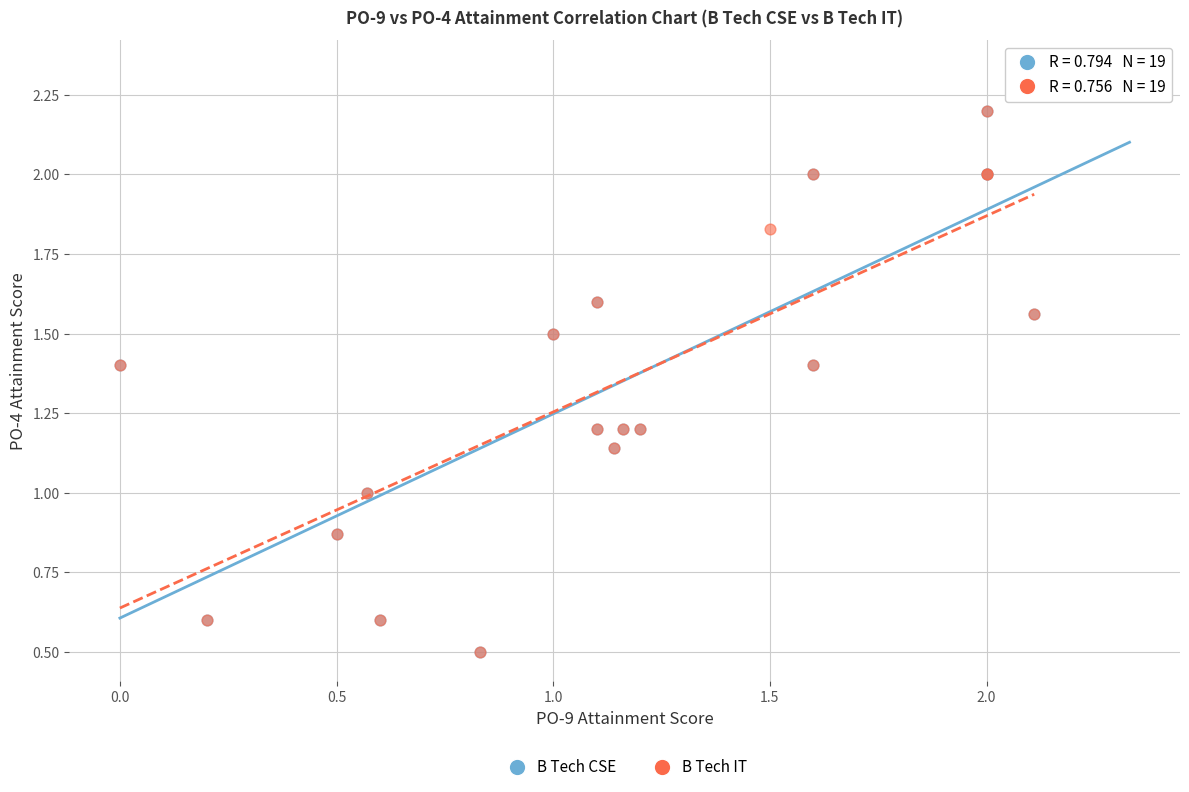

Which series contains the highest Y value?

B Tech CSE